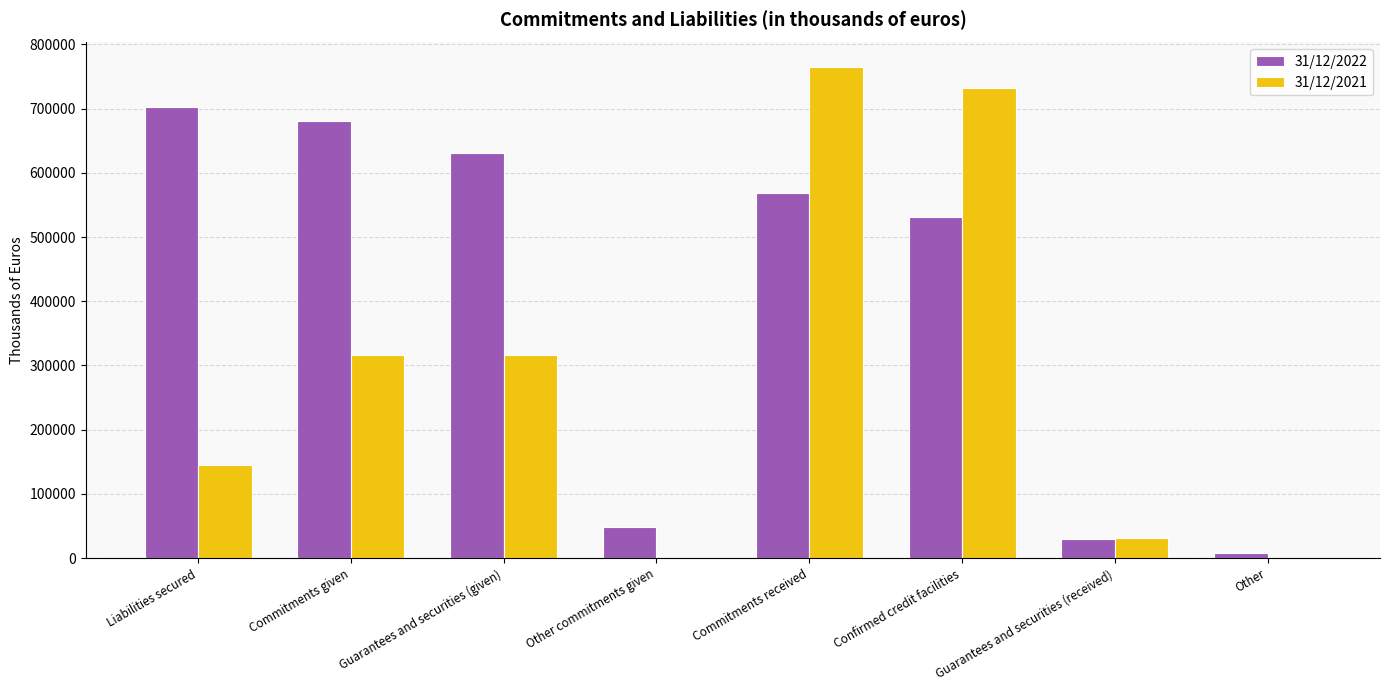

Reading left to right, transcribe all the data shown in this chart.

31/12/2022: Liabilities secured=701942	Commitments given=680087	Guarantees and securities (given)=631264	Other commitments given=48823	Commitments received=568994	Confirmed credit facilities=530959	Guarantees and securities (received)=30585	Other=7450
31/12/2021: Liabilities secured=145409	Commitments given=315889	Guarantees and securities (given)=315889	Other commitments given=0	Commitments received=764581	Confirmed credit facilities=732429	Guarantees and securities (received)=32152	Other=0